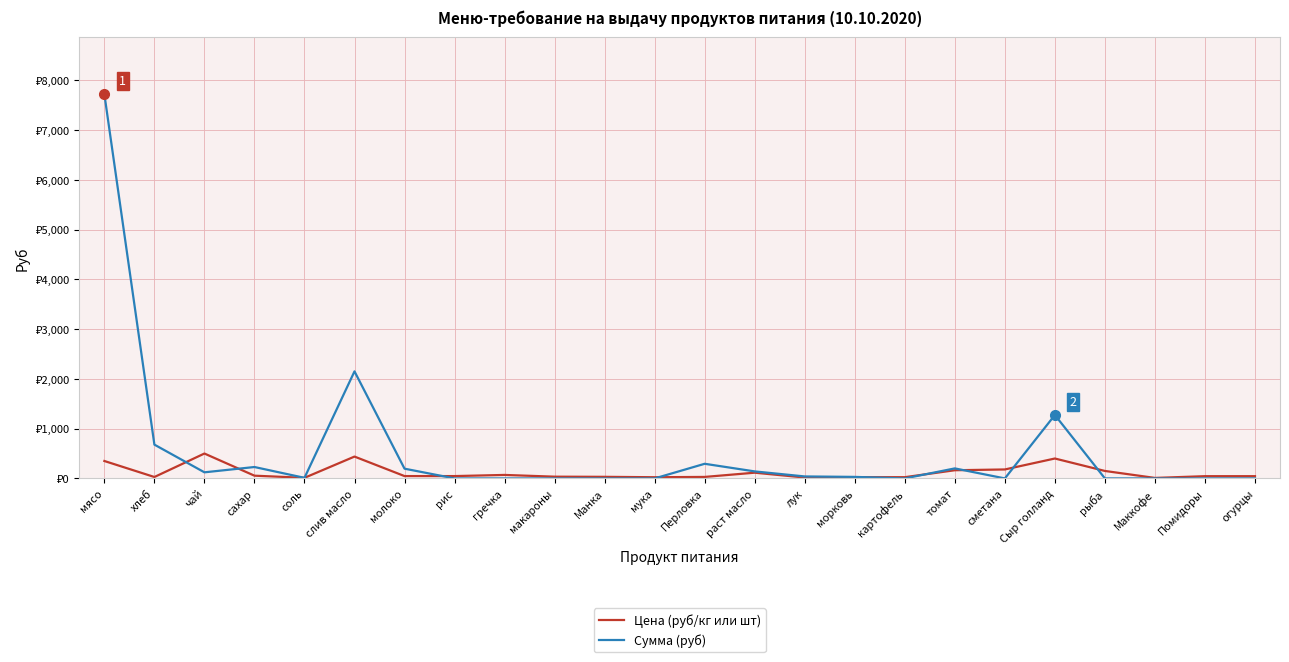

Reading left to right, transcribe all the data shown in this chart.

Цена (руб/кг или шт): мясо=350.0	хлеб=28.6	чай=500.0	сахар=55.0	соль=12.0	слив масло=438.9	молоко=47.0	рис=47.0	гречка=70.0	макароны=35.0	Манка=32.0	мука=24.0	Перловка=30.0	раст масло=115.0	лук=18.0	морковь=25.0	картофель=25.0	томат=164.3	сметана=180.0	Сыр голланд=400.0	рыба=150.0	Маккофе=10.0	Помидоры=45.0	огурцы=45.0
Сумма (руб): мясо=7717.5	хлеб=679.0	чай=122.5	сахар=229.1	соль=11.8	слив масло=2150.6	молоко=195.8	рис=0.0	гречка=0.0	макароны=0.0	Манка=0.0	мука=0.0	Перловка=294.0	раст масло=140.9	лук=39.7	морковь=30.6	картофель=0.0	томат=201.3	сметана=0.0	Сыр голланд=1274.0	рыба=0.0	Маккофе=0.0	Помидоры=0.0	огурцы=0.0